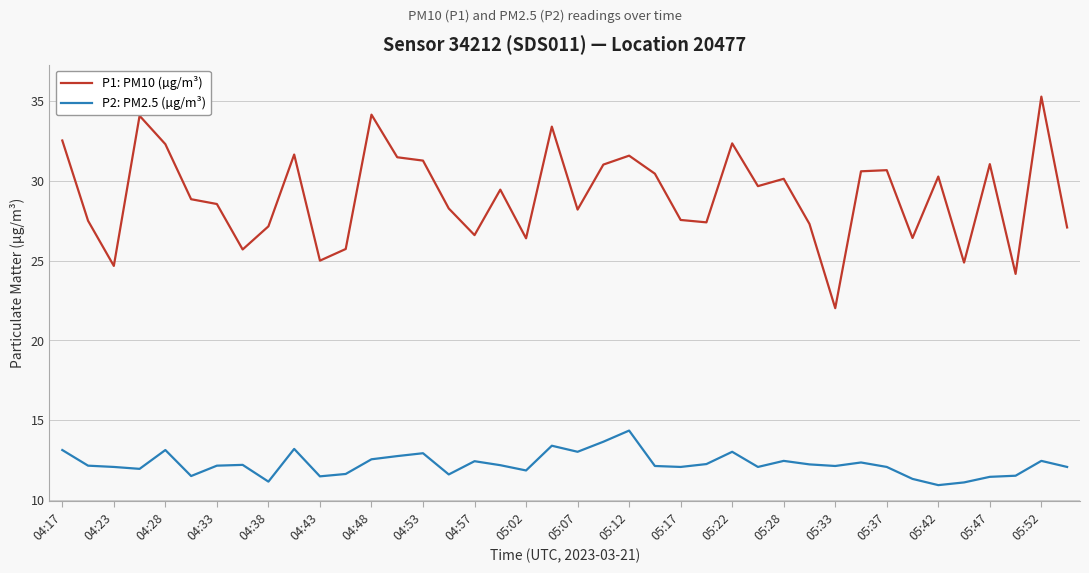

What is the difference between the maximum and minimum values in the P1: PM10 (µg/m³) series?

13.3